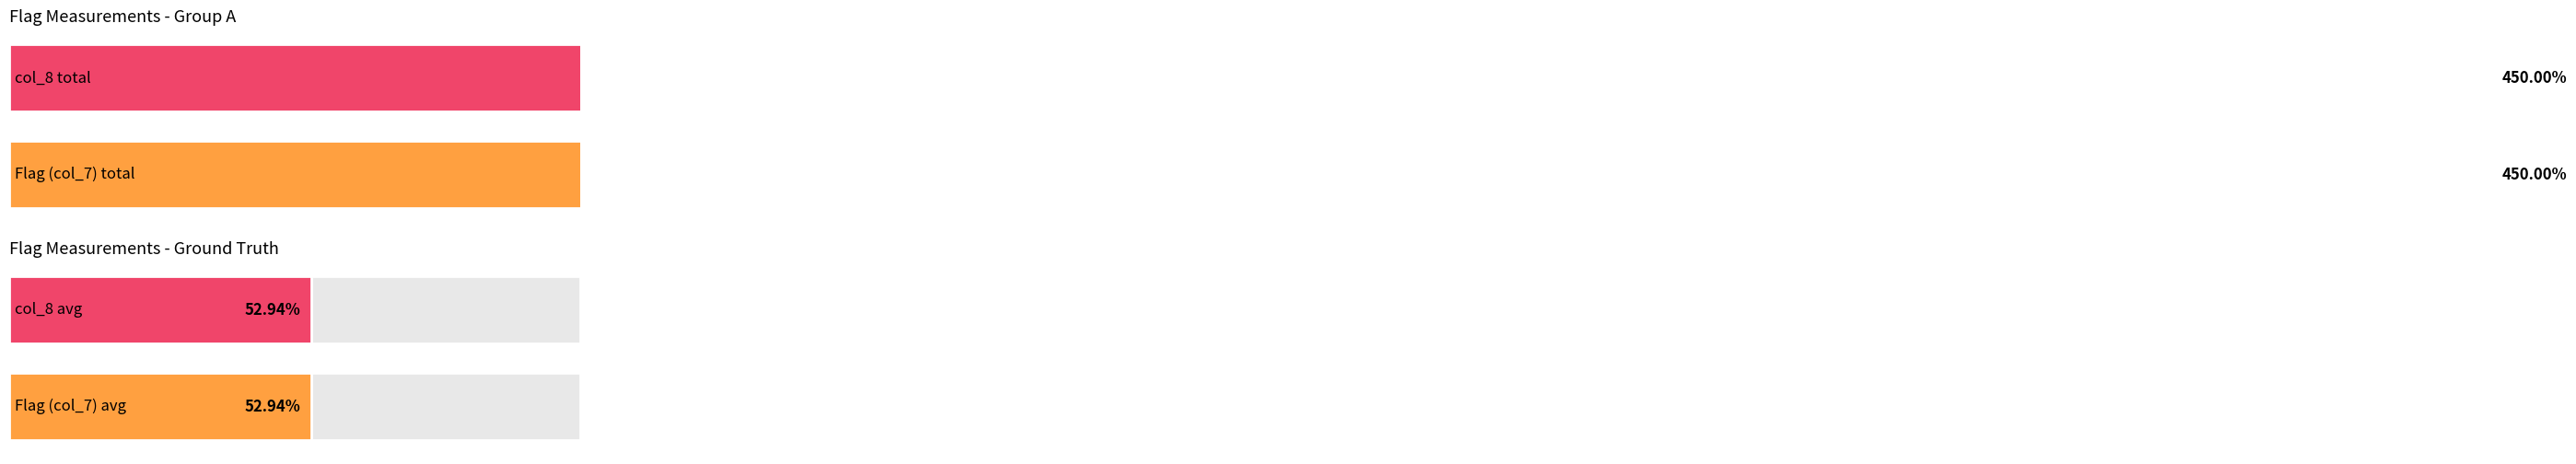

How many distinct data groups are displayed?

2